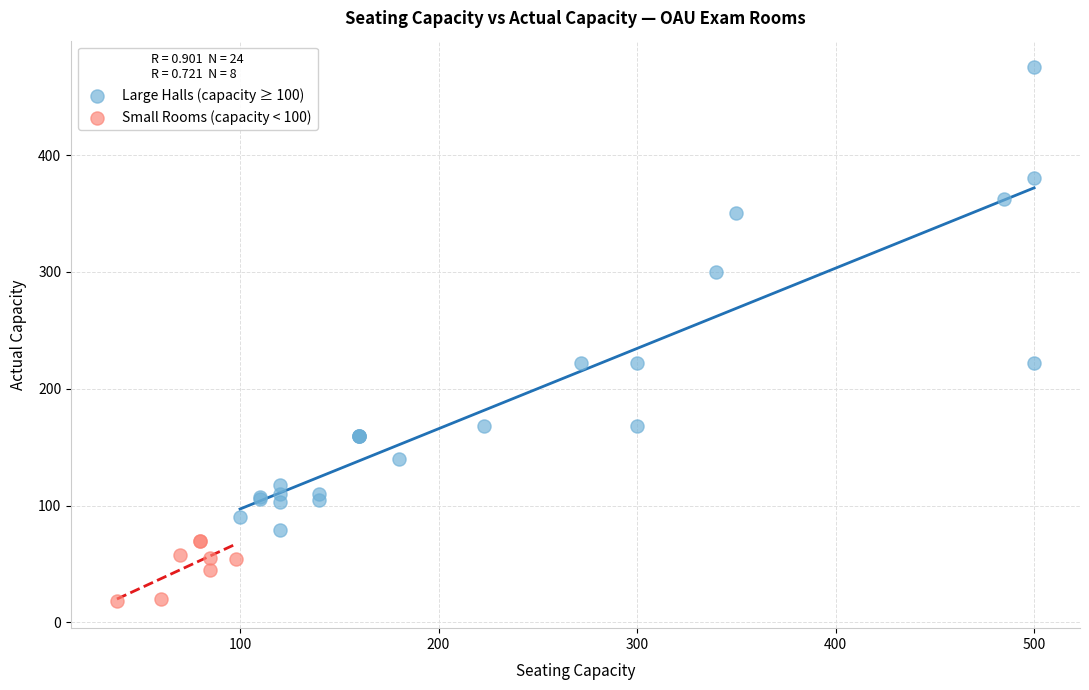

Which series contains the highest Y value?

Large Halls (capacity ≥ 100)